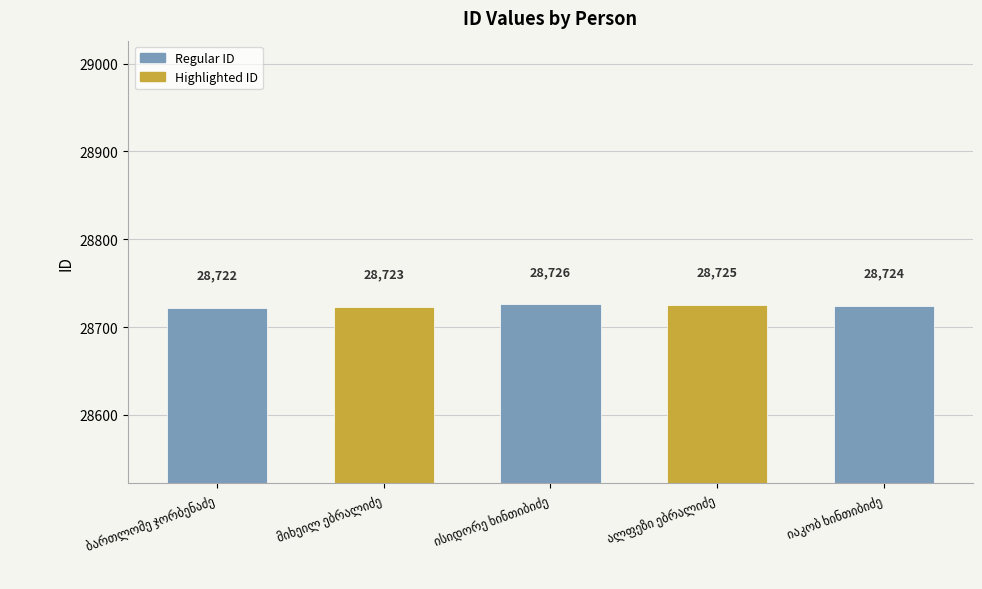

What is the value of the 4th bar from the left?

28725